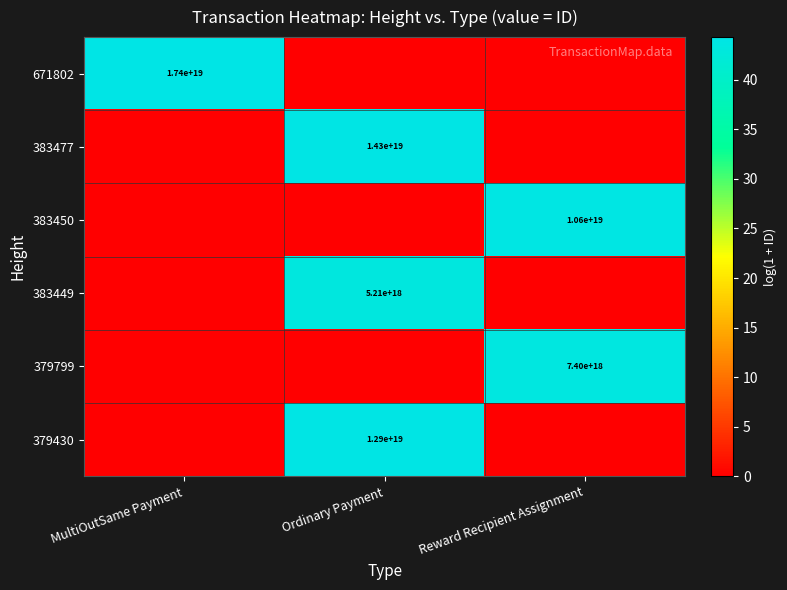

The 379799 series shows 7400000000000000000 at Reward Recipient Assignment. True or false?

True